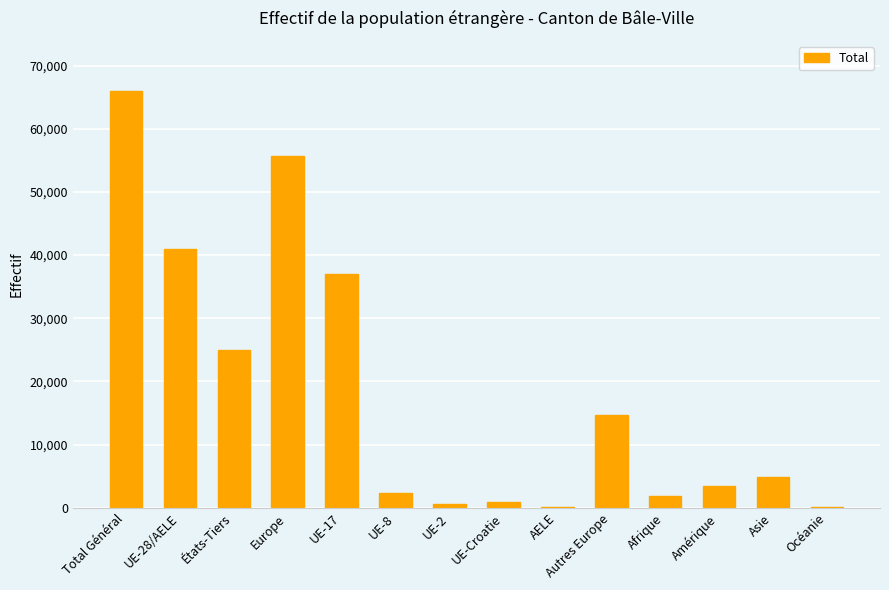

The value at Europe is 77888. True or false?

False